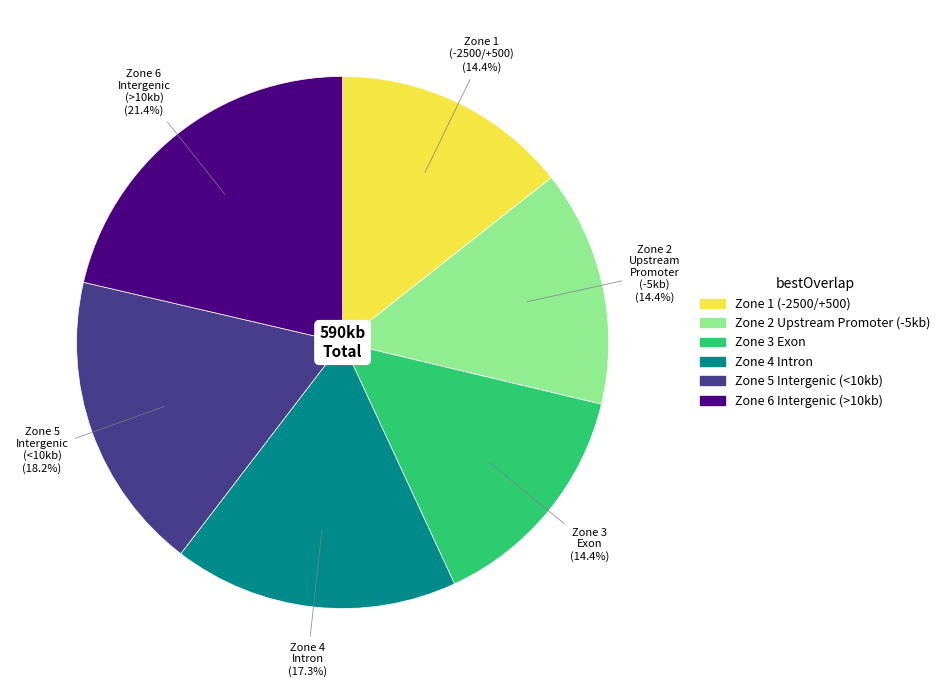

Which category has the biggest portion of the pie?

Zone 6